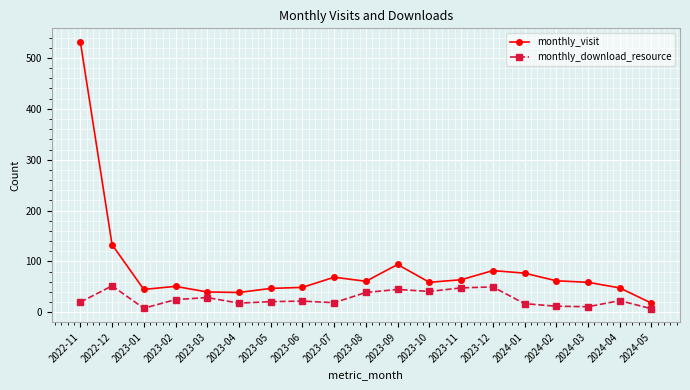

Which category has the highest value in the monthly_visit series?

2022-11